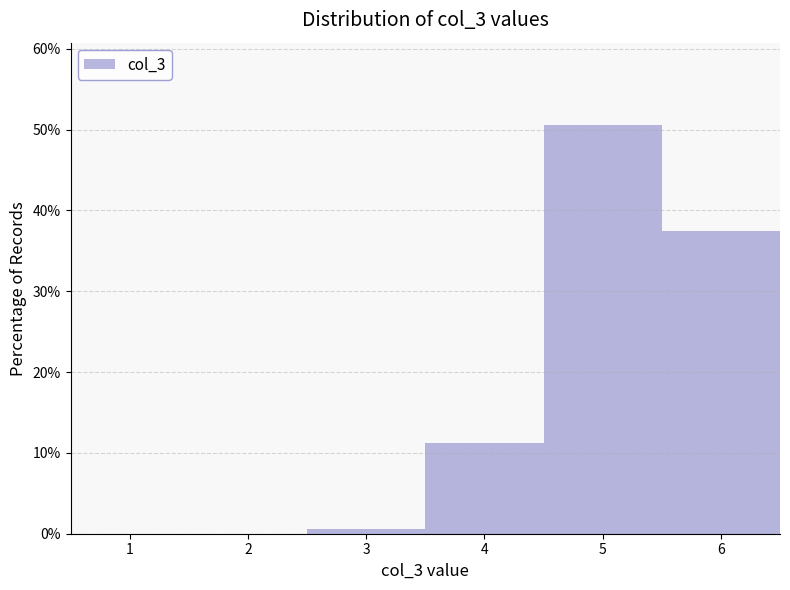

Over which range of the x-axis is the bar tallest?

4.5 to 5.5